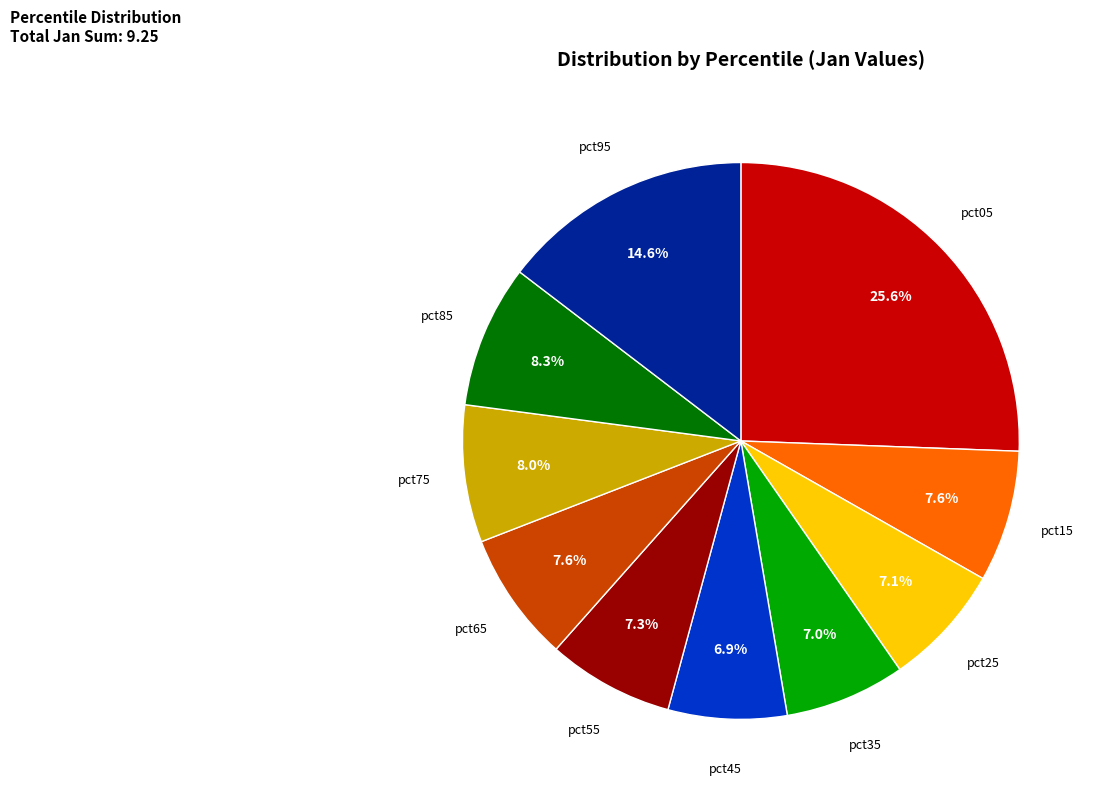

Which slice is the largest?

pct05